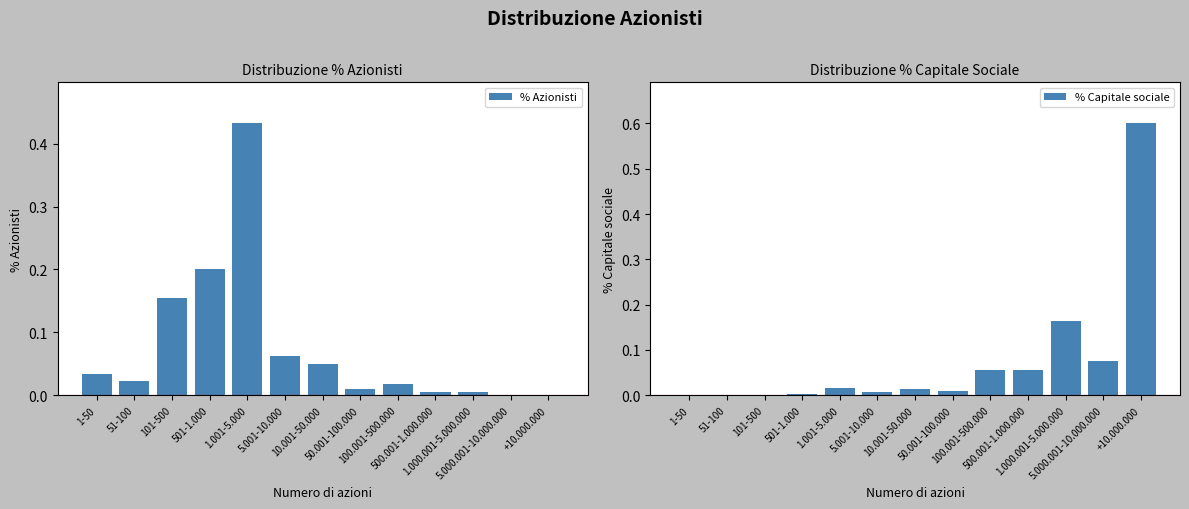

How many groups of bars are there?

13